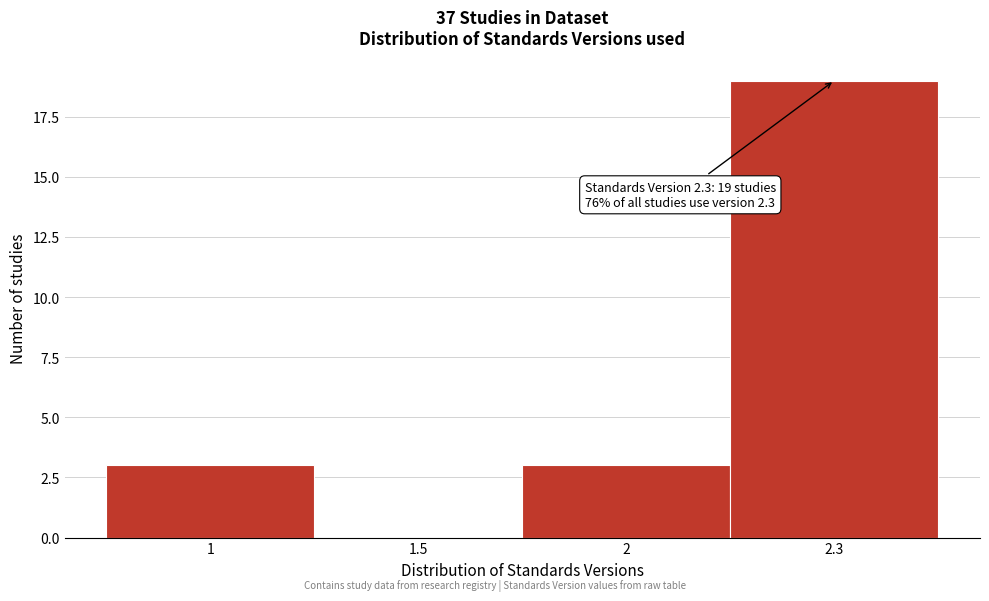

Reading left to right, transcribe all the data shown in this chart.

1=3	1.5=0	2=3	2.3=19